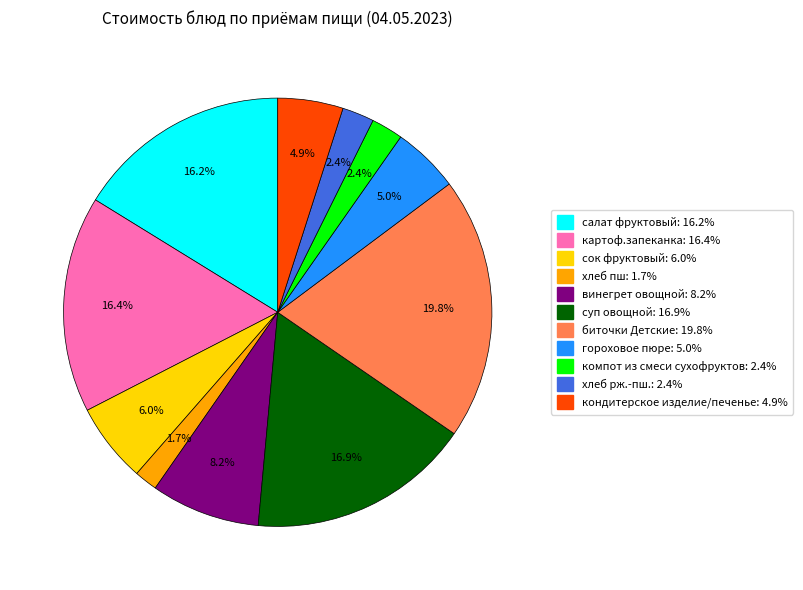

To the nearest percent, what is the difference between the largest and smallest slice percentages?

18%